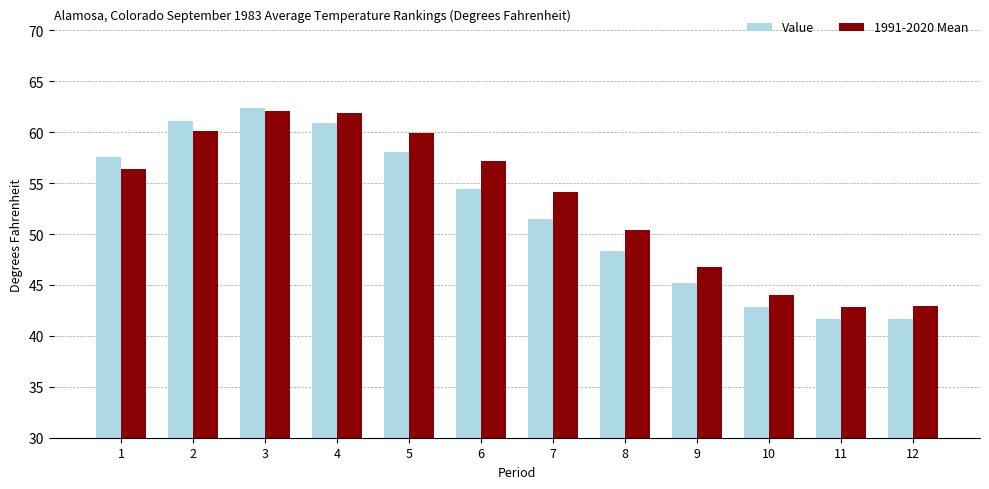

At which label is 1991-2020 Mean closest to 52?

8